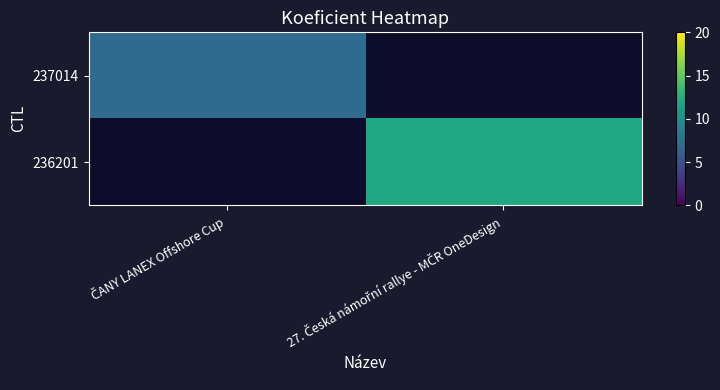

Which has a higher value, 27. Česká námořní rallye - MČR OneDesign or ČANY LANEX Offshore Cup?

ČANY LANEX Offshore Cup